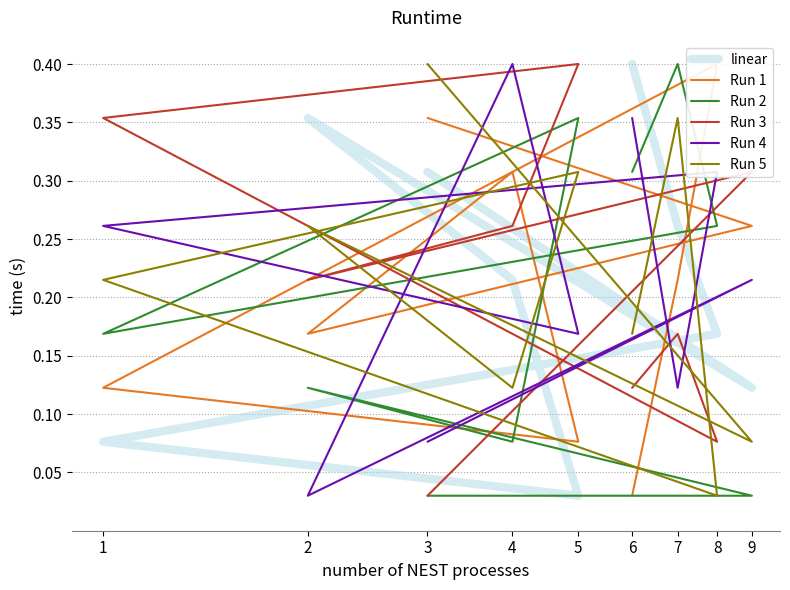

Which category has the lowest value across all series?

5